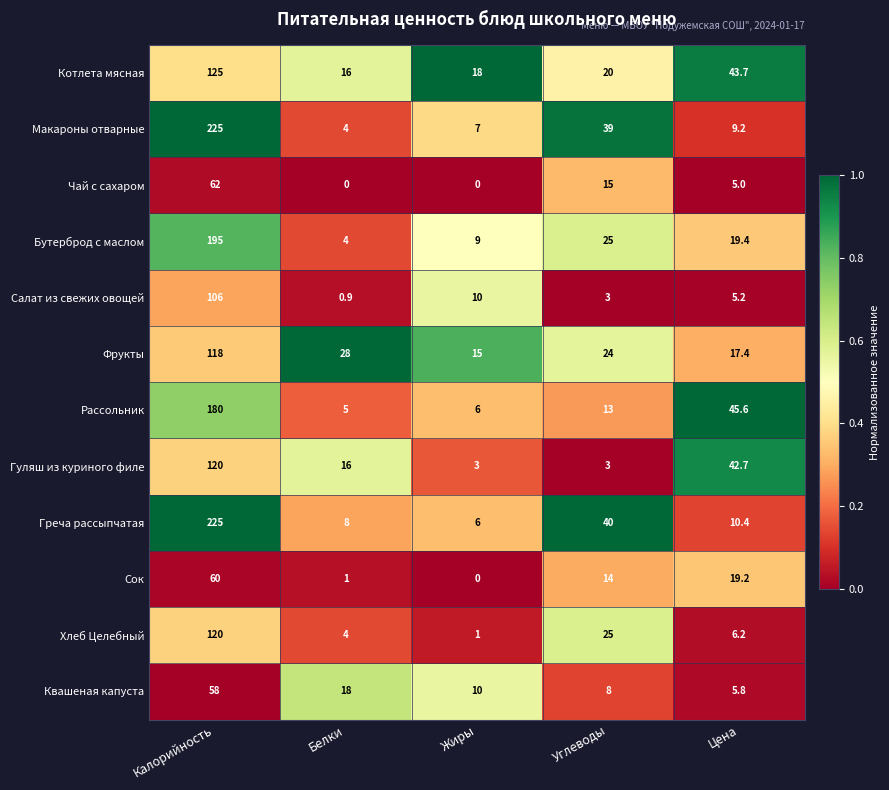

Which series has the largest range (max minus min)?

Макароны отварные